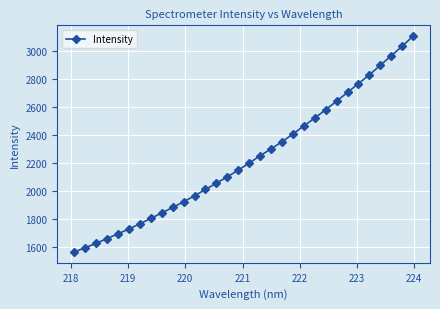

What is the value of the 12th point from the left?

1968.0